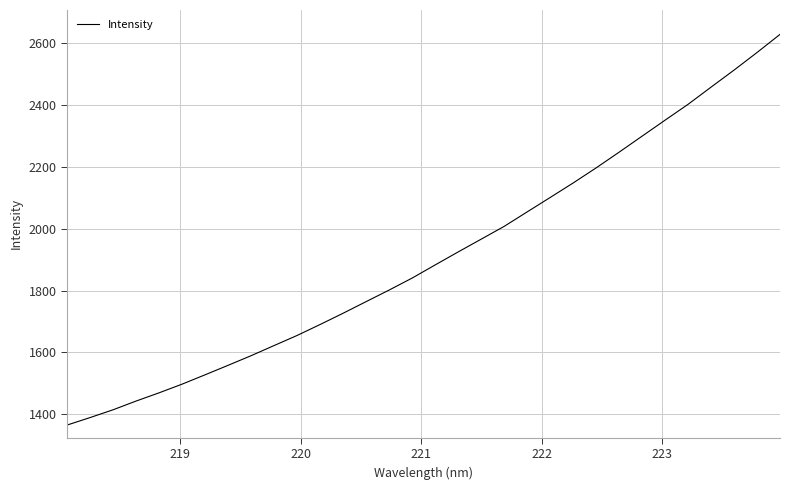

What is the minimum value shown in the chart?

1365.3